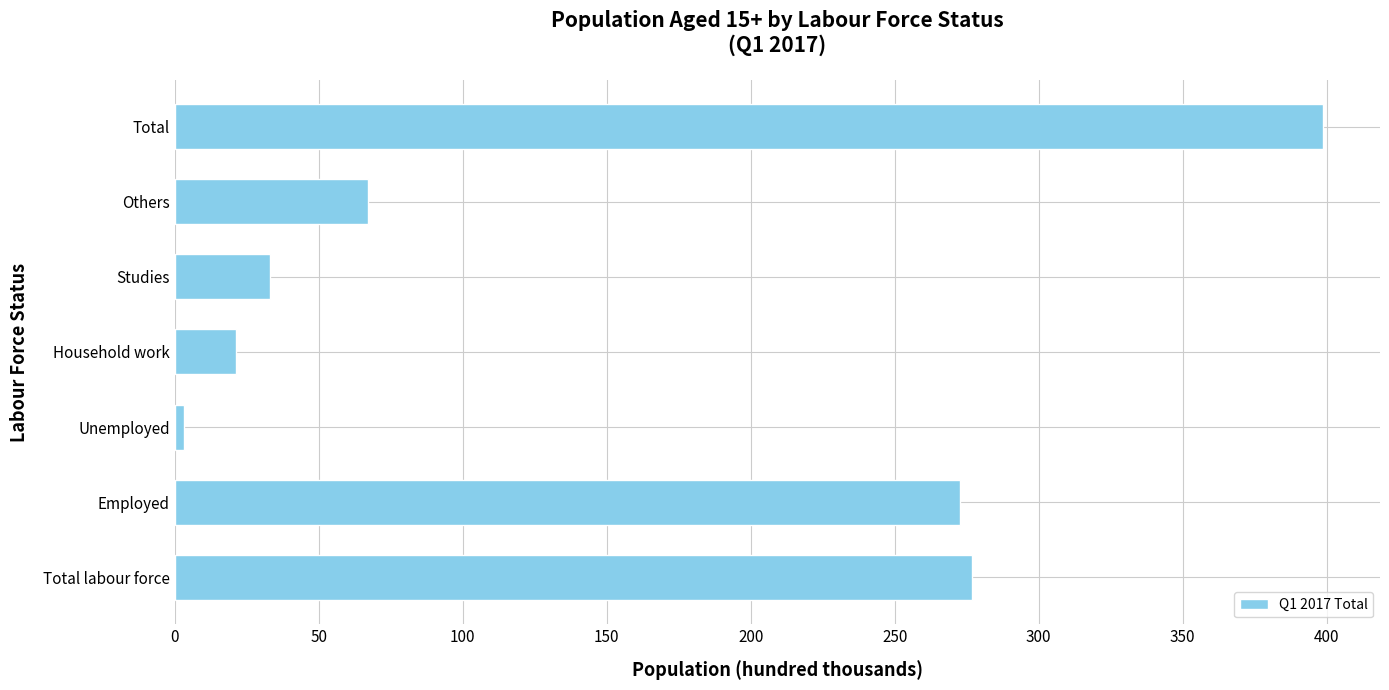

Between Total and Household work, which is larger?

Total